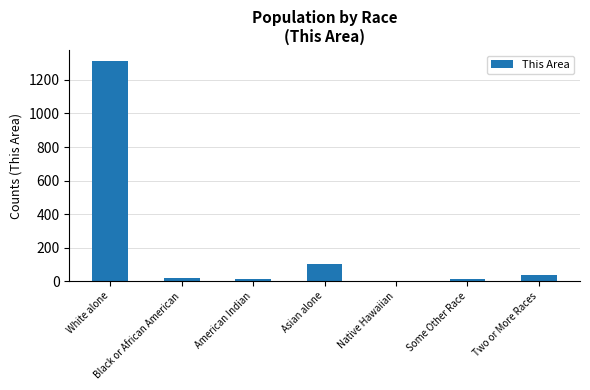

Which category has the highest value across all series?

White alone